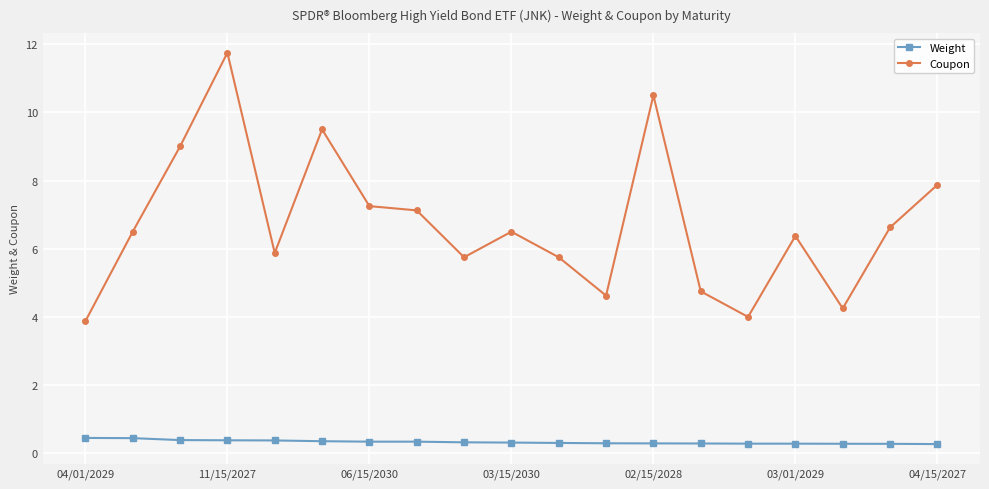

True or false: Coupon and Weight intersect in this chart.

False